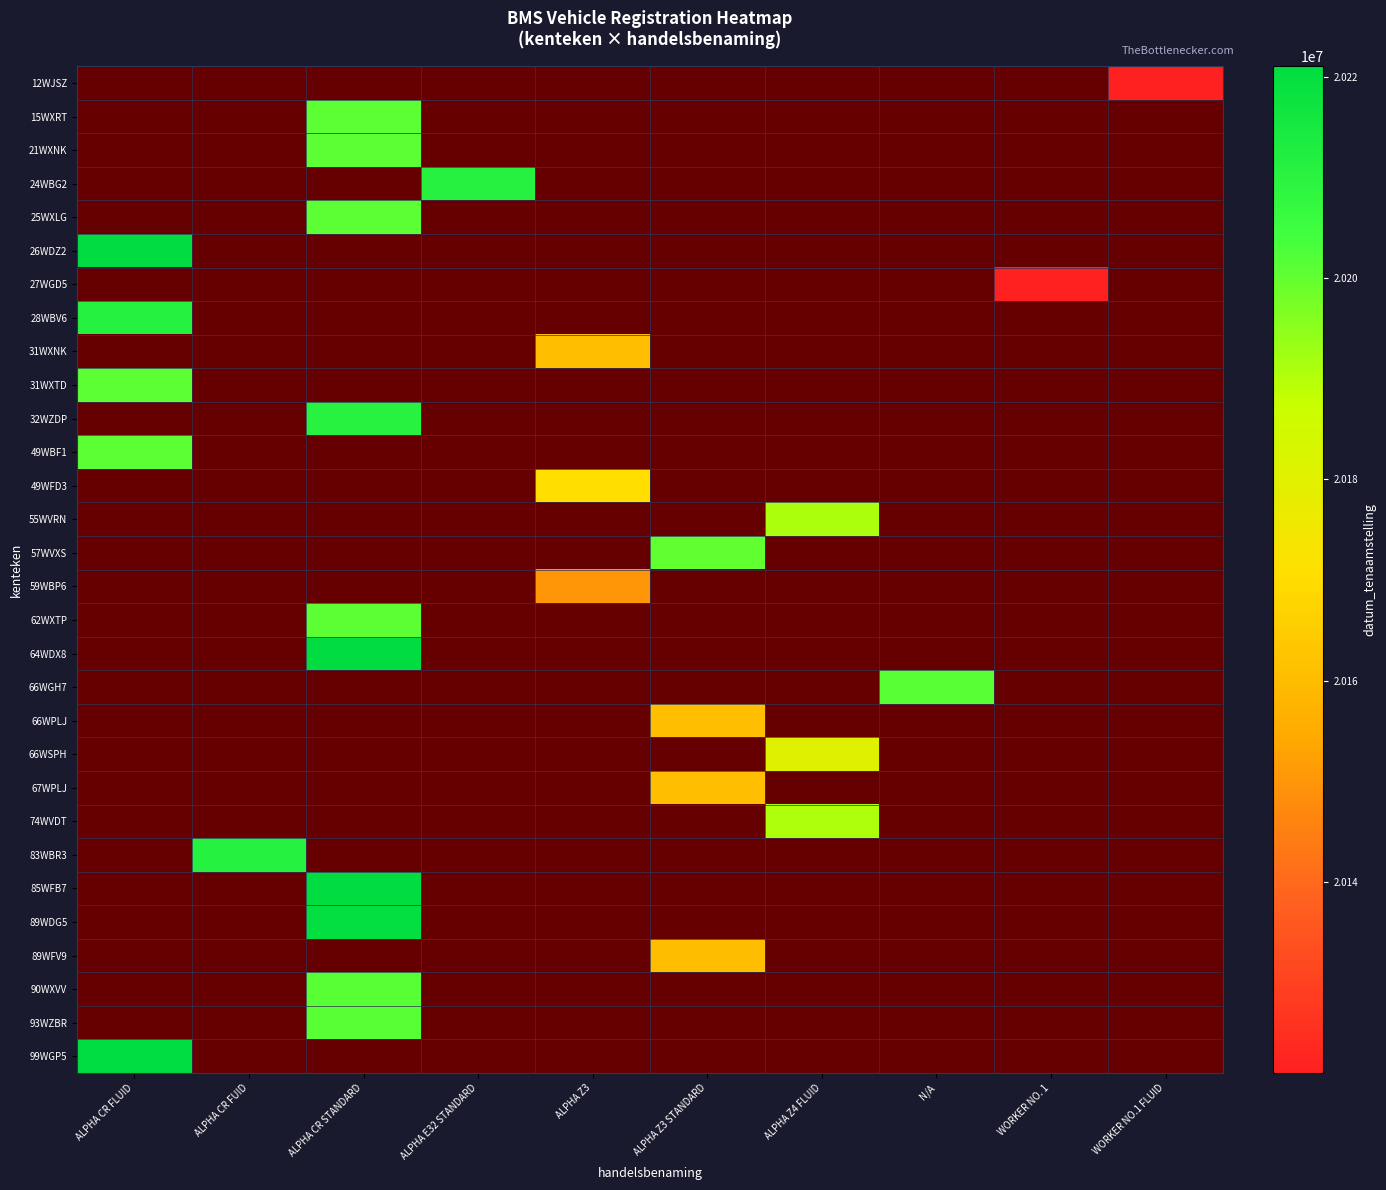

Count the number of data series in this chart.

30